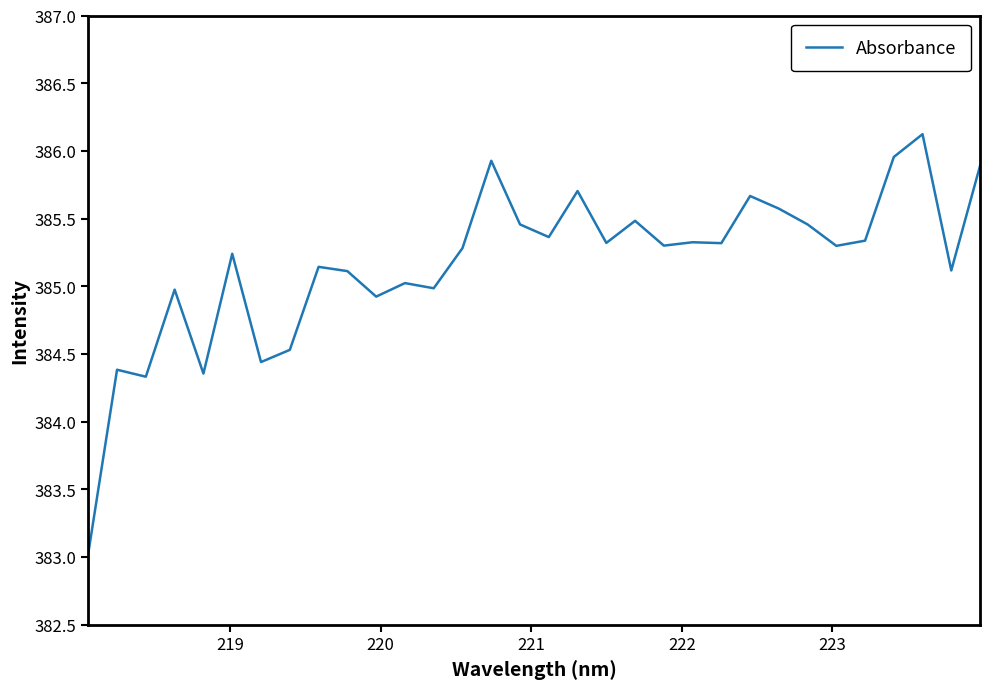

What is the difference between the maximum and minimum values?

3.1